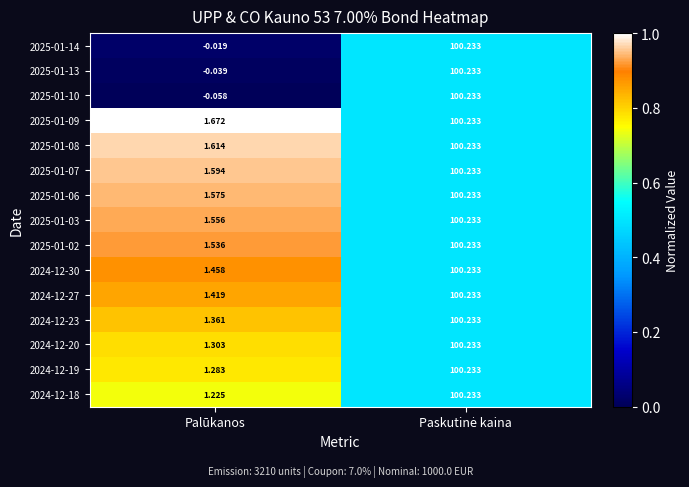

At which label does 2025-01-09 reach its minimum?

Palūkanos